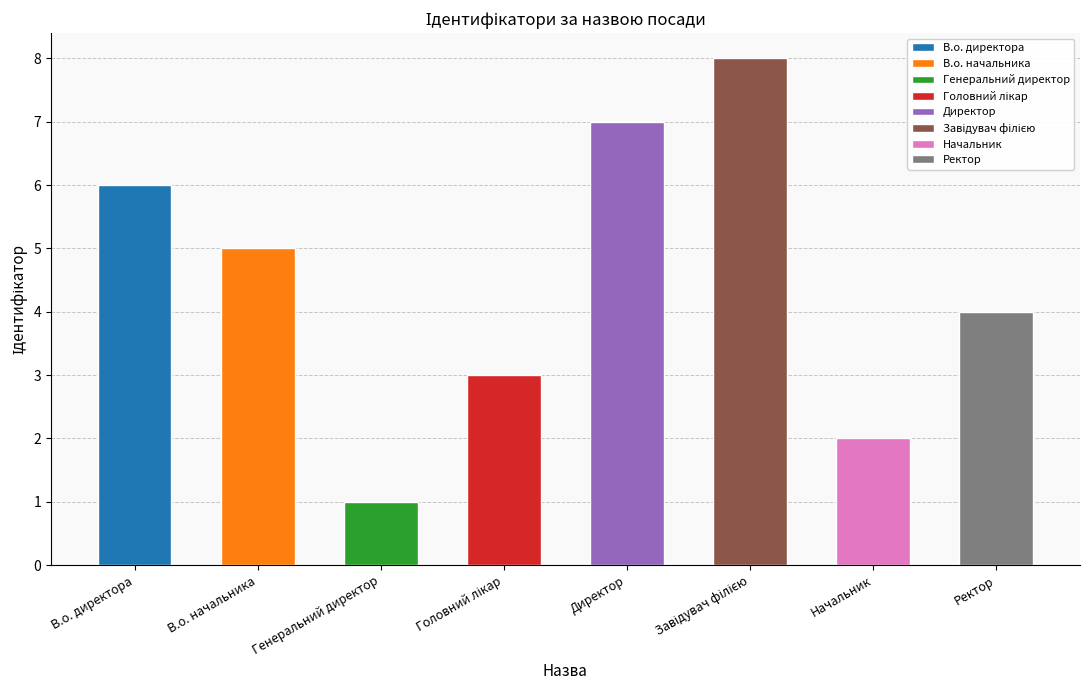

What is the change in value from Генеральний директор to Завідувач філією?

+7